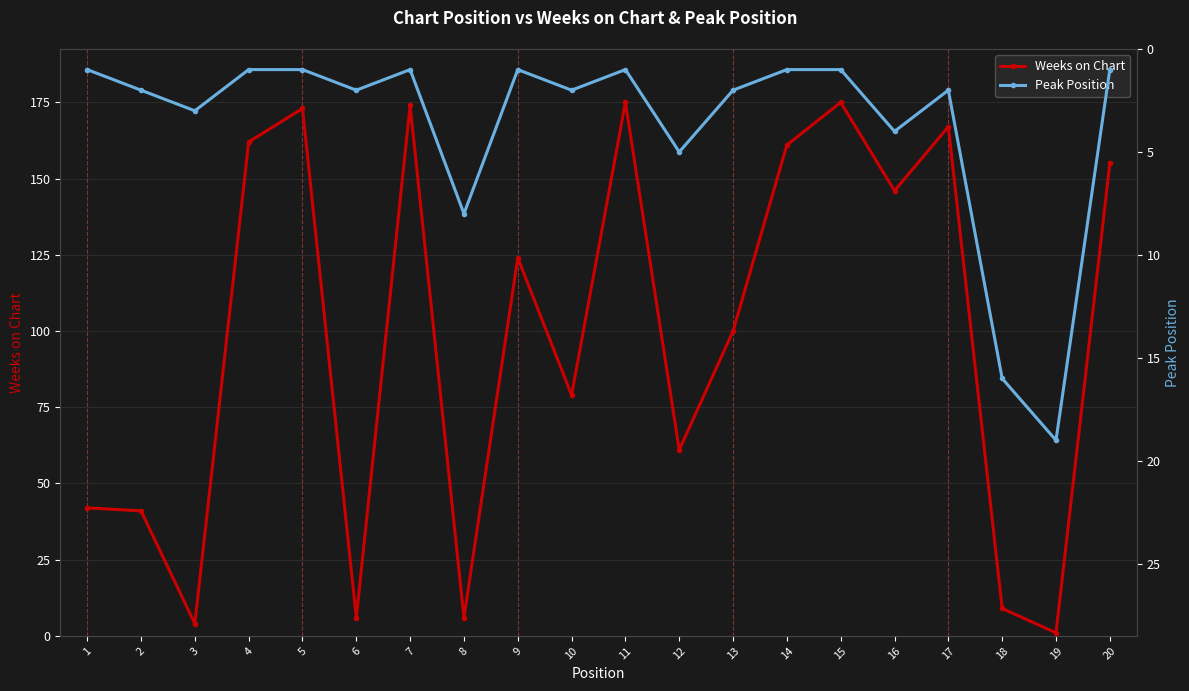

Which series has the widest spread of values?

Weeks on Chart